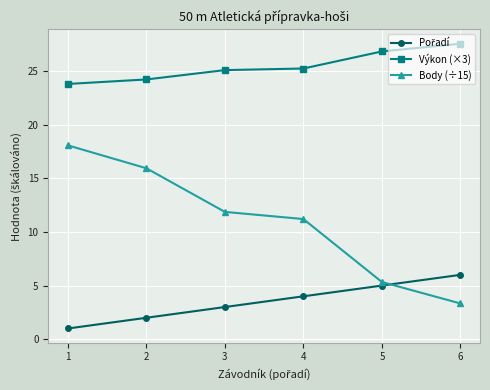

Which label corresponds to the largest value in the chart?

6